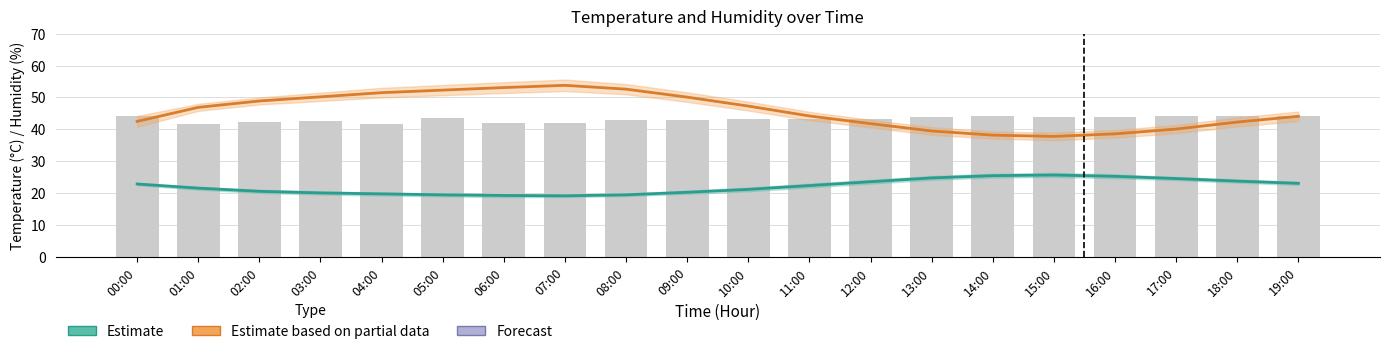

What is the sum of all Estimate based on partial data values?

915.8